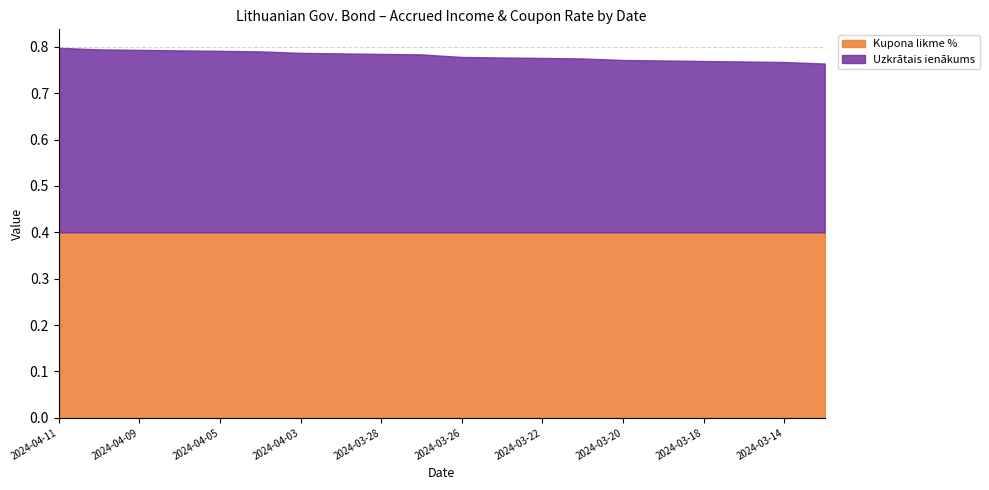

What is the sum of all Uzkrātais ienākums values?

7.6